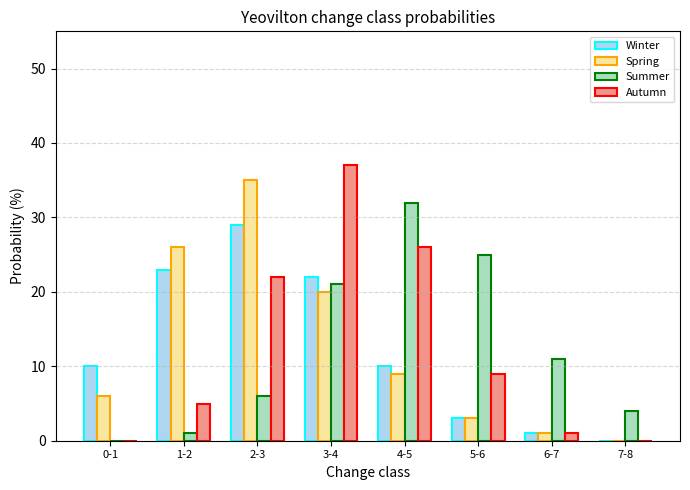

At which category is the sum across all series the highest?

3-4